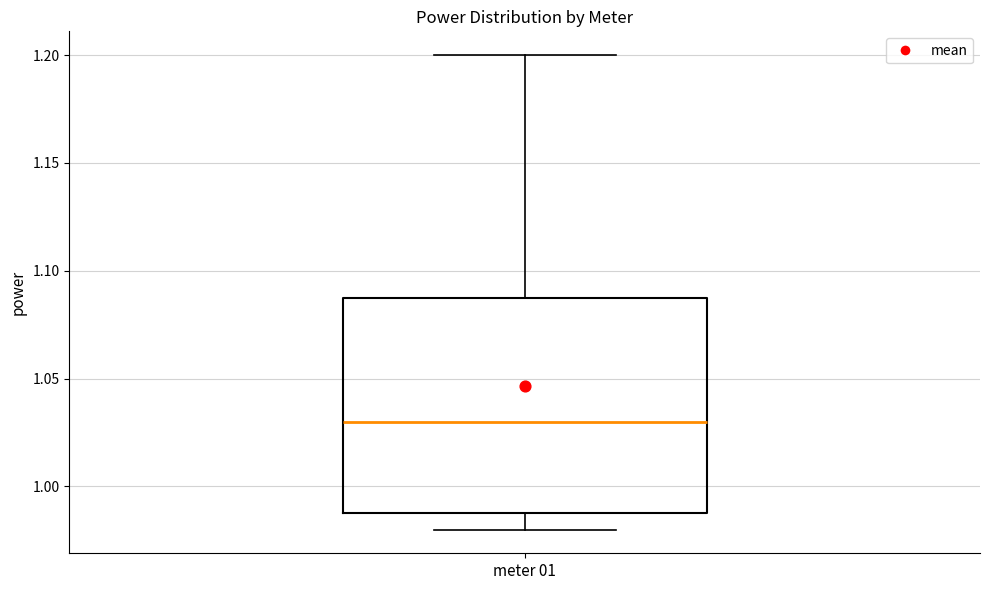

Where is the upper edge of the box for meter 01 on the y-axis? The values are not printed on the chart, so give them approximately, as read against the axis.

1.09